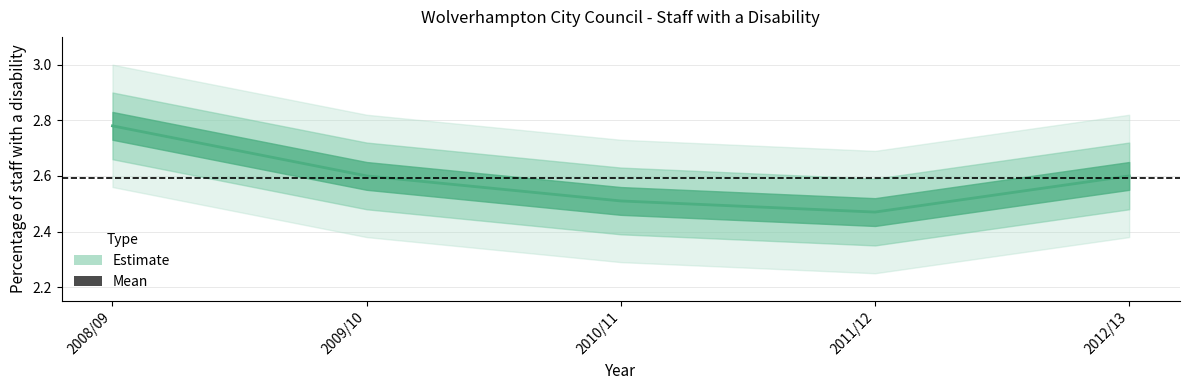

Is it true that the value at 2011/12 is 2.5?

True